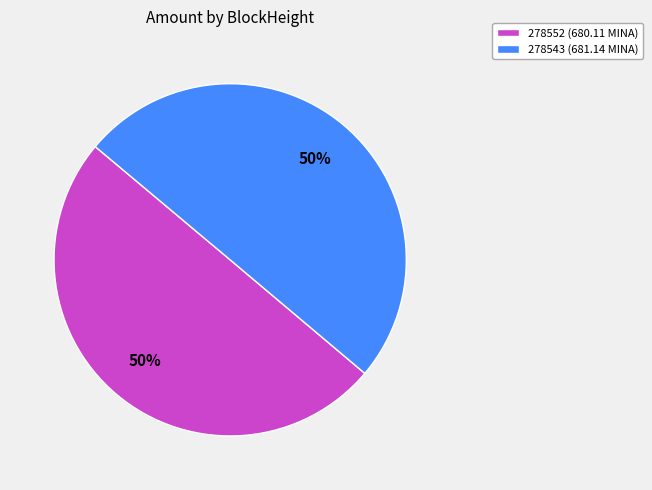

To the nearest percent, what portion does 278543 represent?

50%